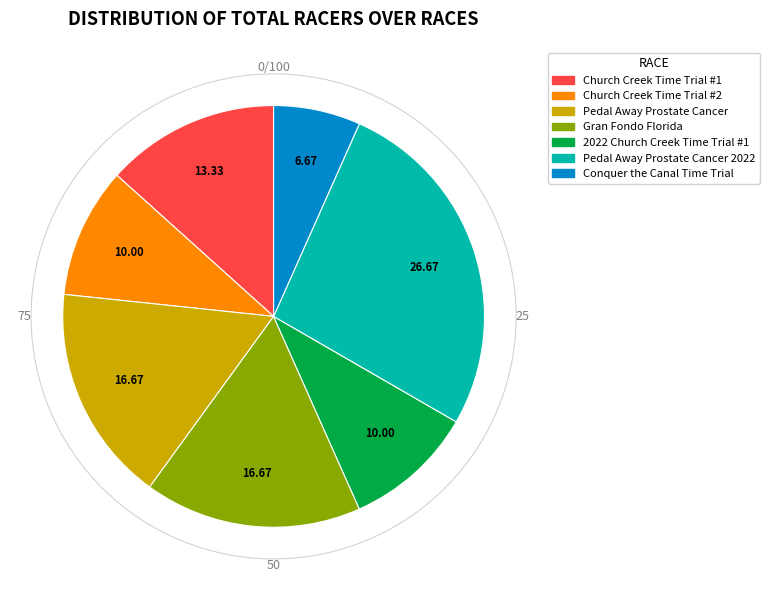

Is there a majority slice in this chart?

No